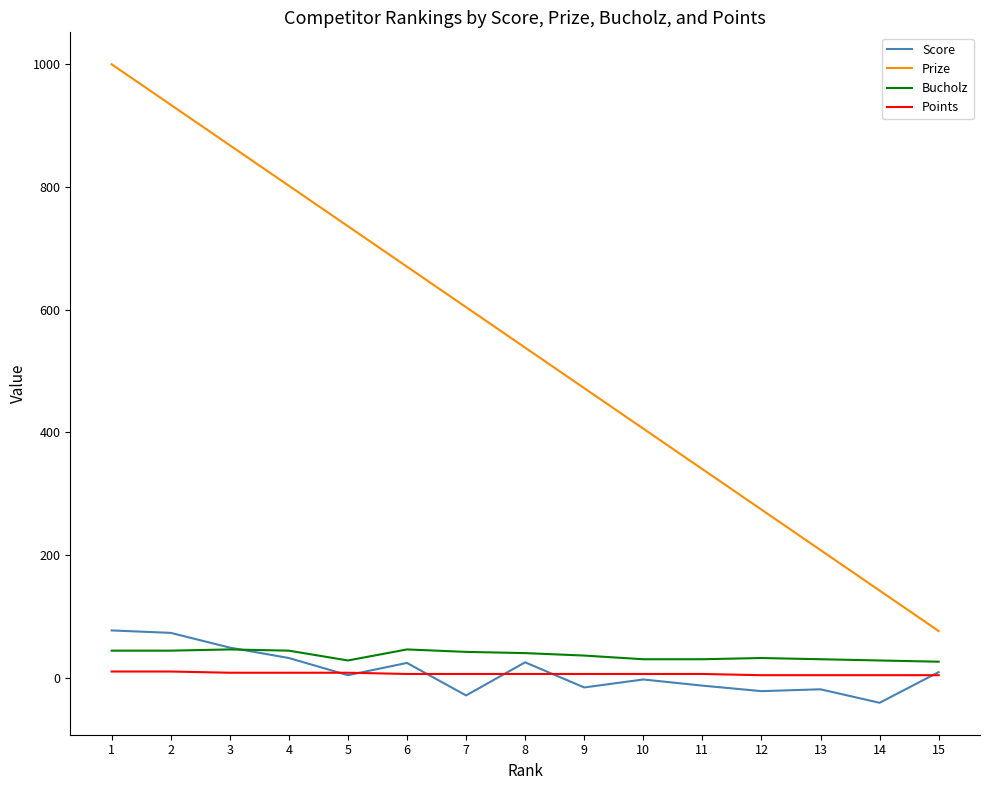

How many categories are shown in the chart?

15